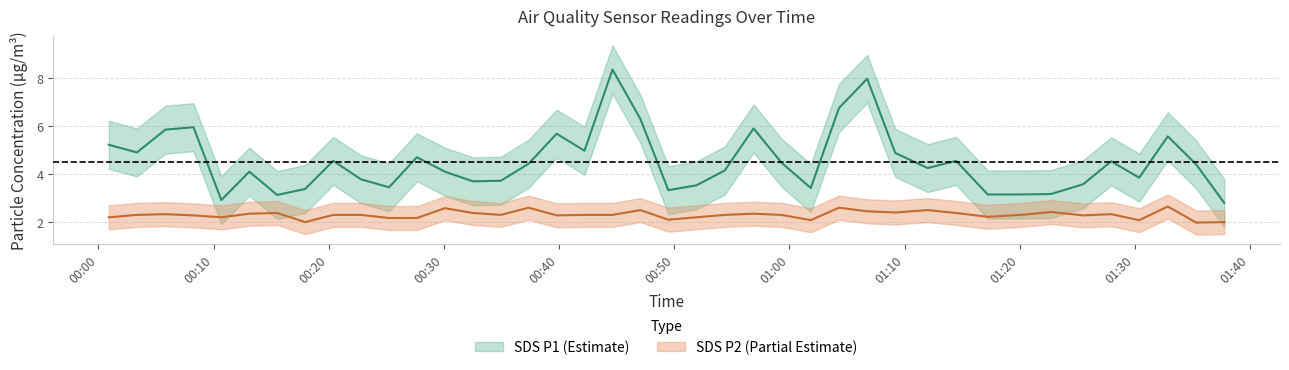

What is the sum of the SDS_P1 values at 2023/09/03 00:22:48 and 2023/09/03 01:25:31?

7.4